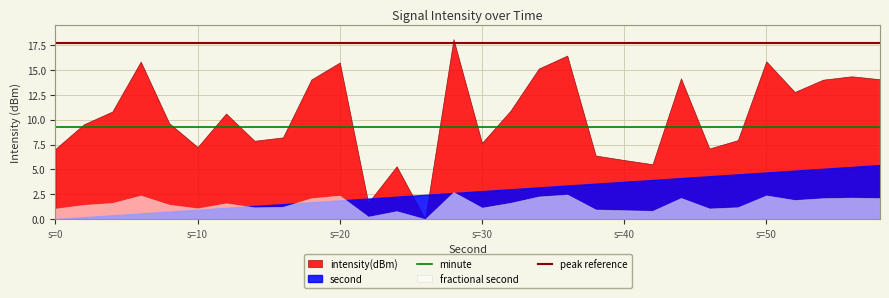

Which series has the widest spread of values?

intensity(dBm)